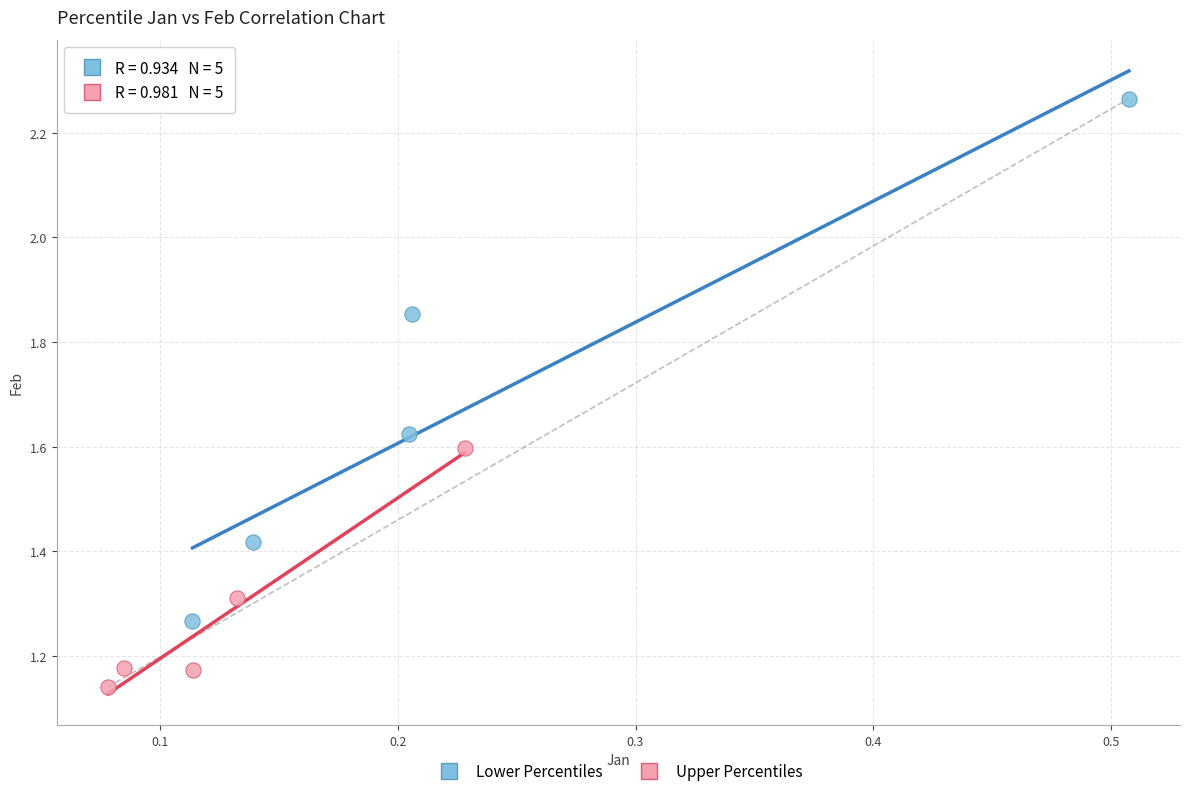

What are all the series names shown in the legend?

Lower Percentiles, Upper Percentiles